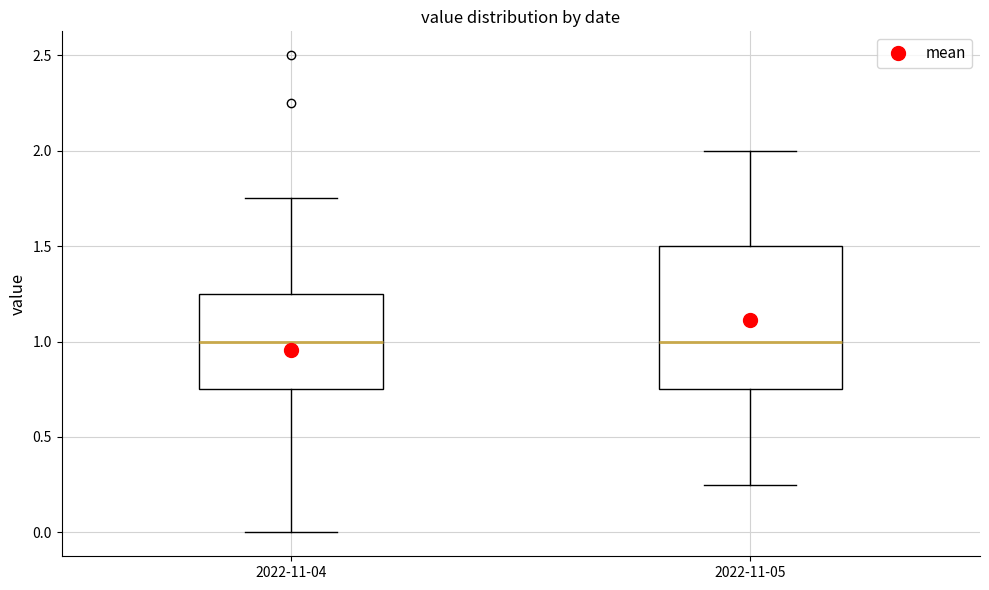

Reading left to right, read every box against the y-axis: the position of its median line, the range the box covers, and the ends of its whiskers. The values are not printed on the chart, so give them approximately, as read against the axis.

2022-11-04: median 1.00, box 0.75 to 1.25, whiskers 0.00 to 1.75
2022-11-05: median 1.00, box 0.75 to 1.50, whiskers 0.25 to 2.00